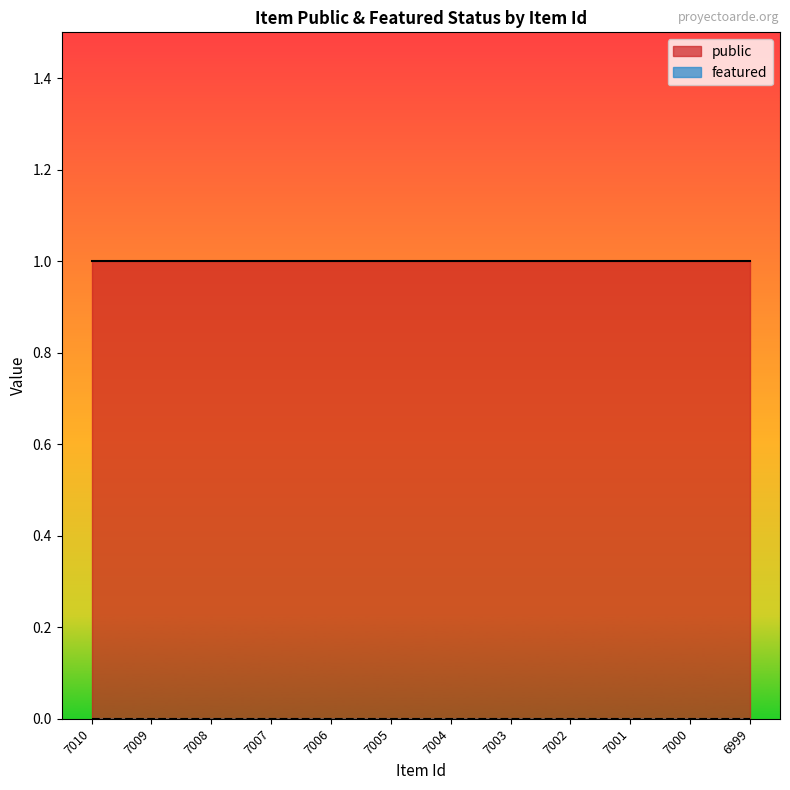

Reading left to right, transcribe all the data shown in this chart.

public: 1	1	1	1	1	1	1	1	1	1	1	1
featured: 0	0	0	0	0	0	0	0	0	0	0	0